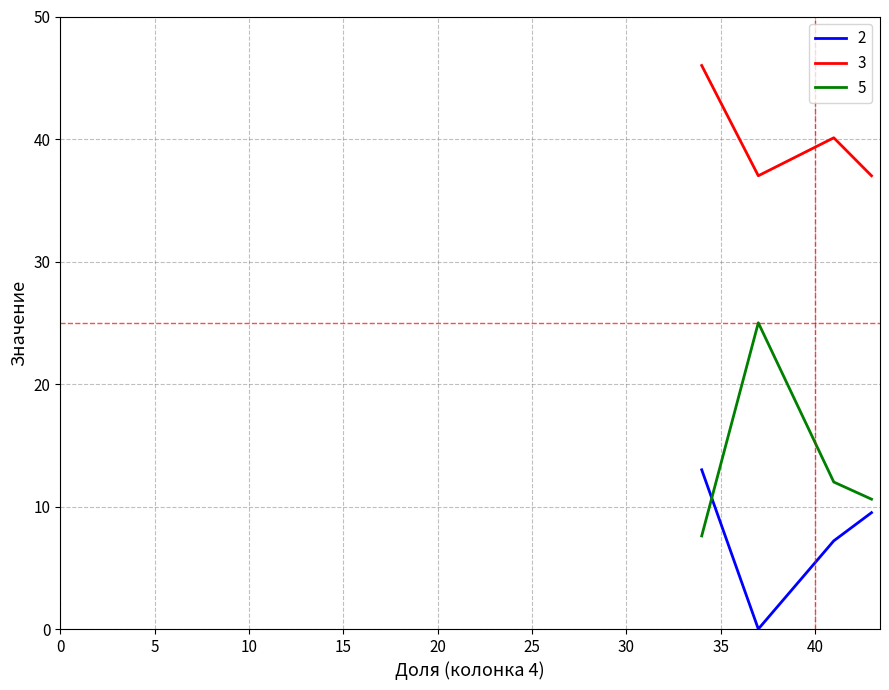

Is this an area chart (filled region under the line)?

No